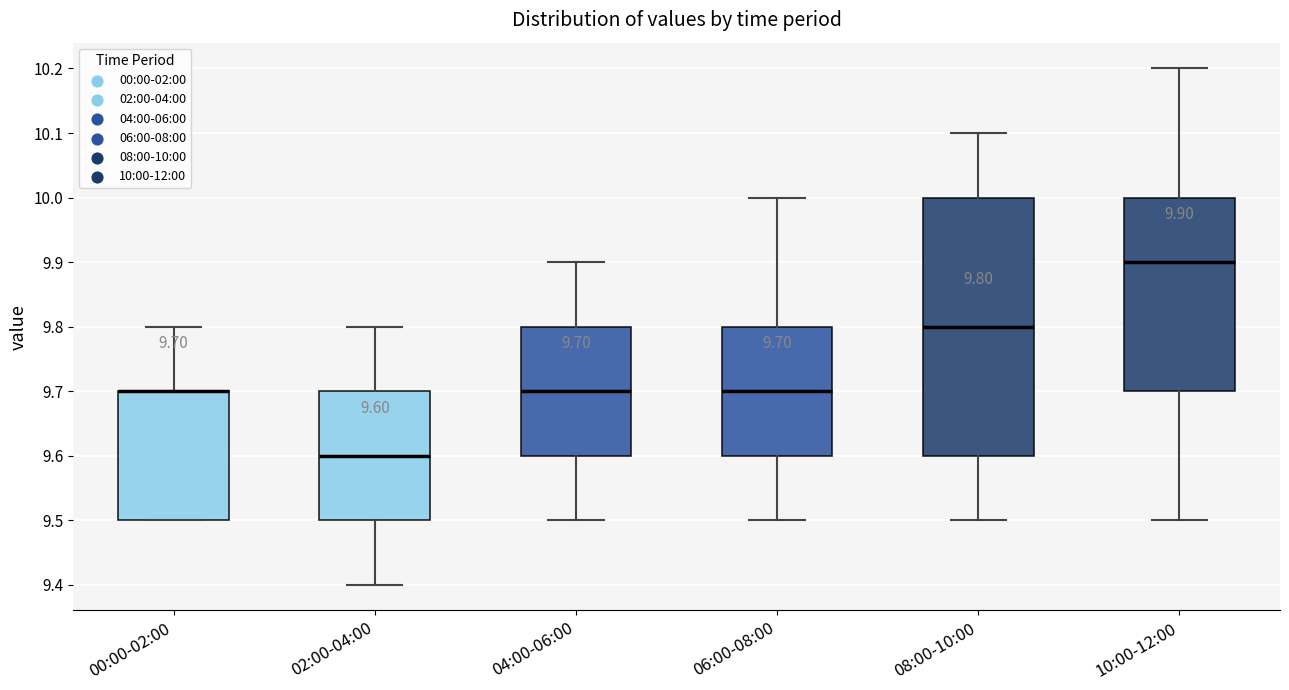

Which box is the tallest, from its lower edge to its upper edge?

08:00-10:00